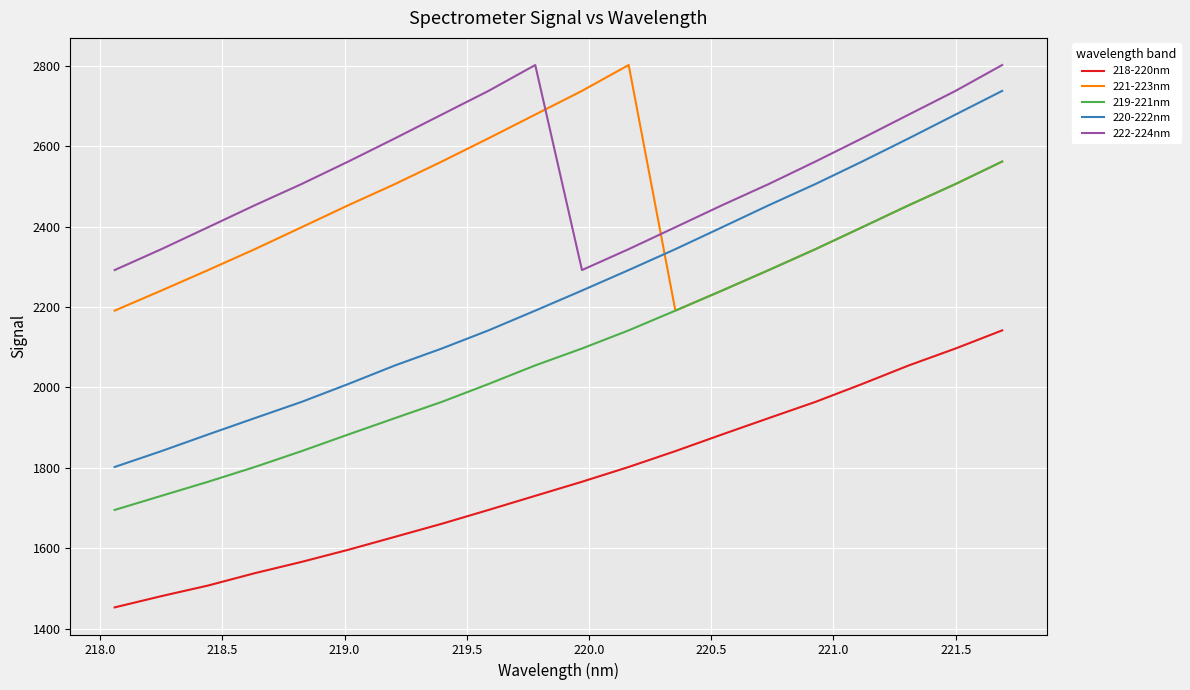

What is the minimum value shown in the chart?

1453.0